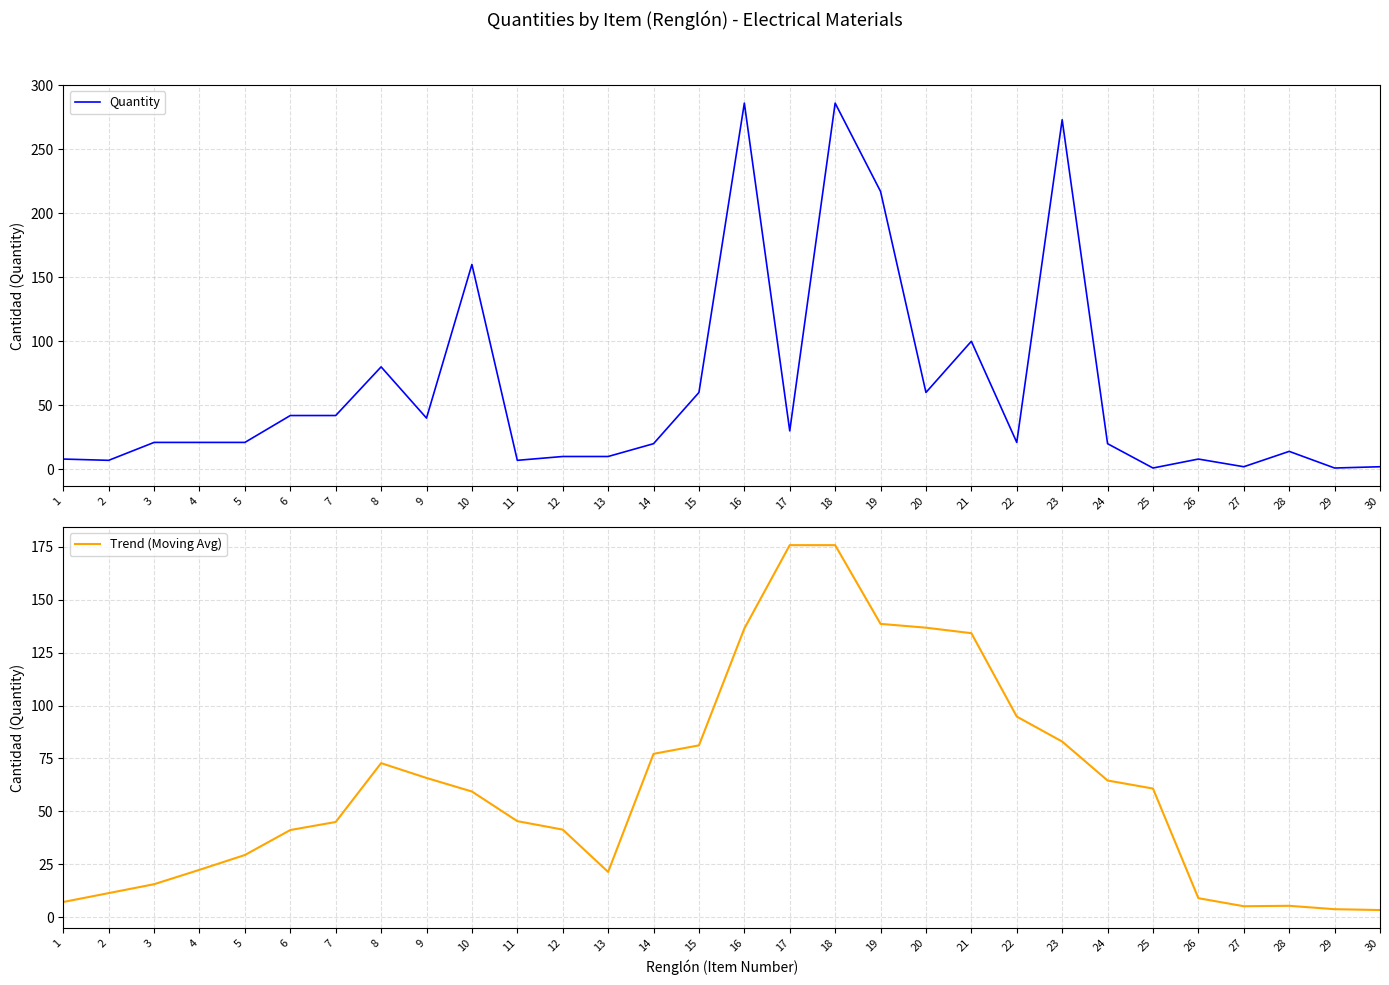

In Trend (Moving Avg), how many points are lower than both neighbors (excluding endpoints)?

2